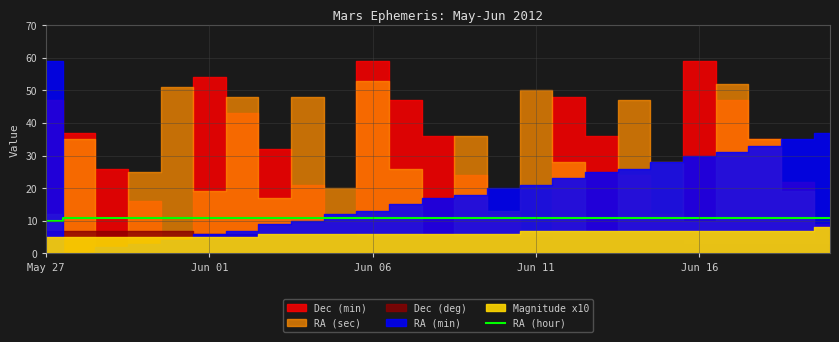

How many data points does each series have?

25